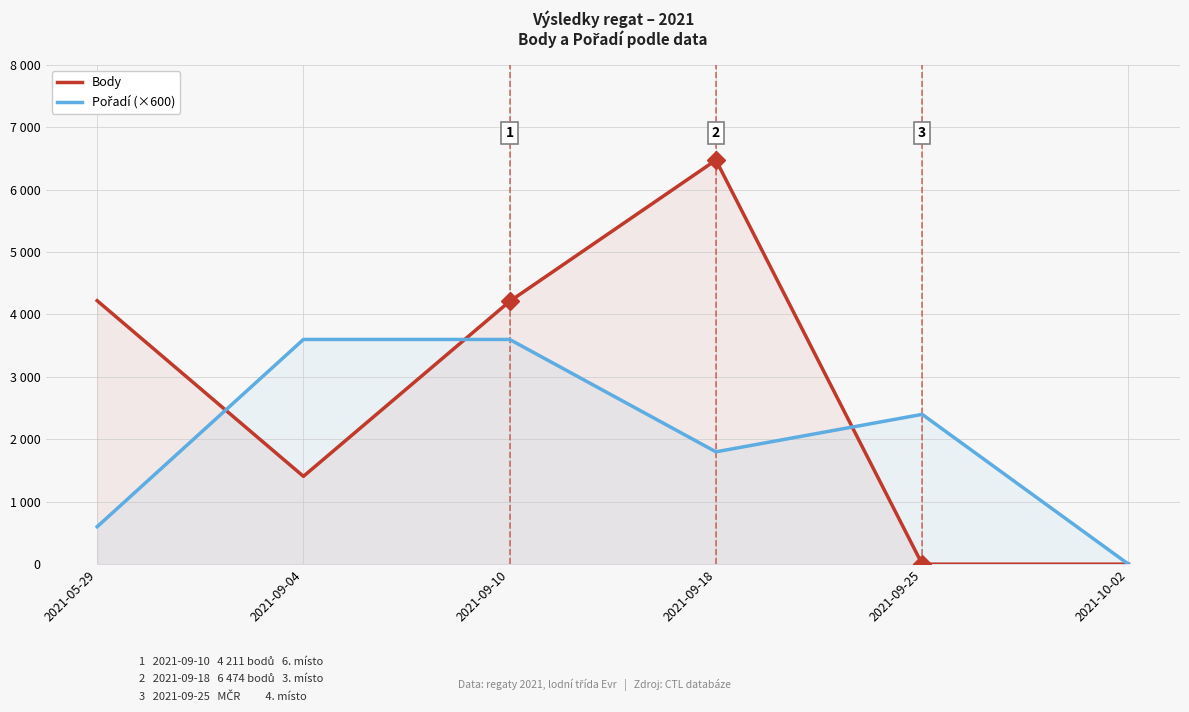

Which series ends up on top after the final intersection of Body and Pořadí (×600)?

Pořadí (×600)